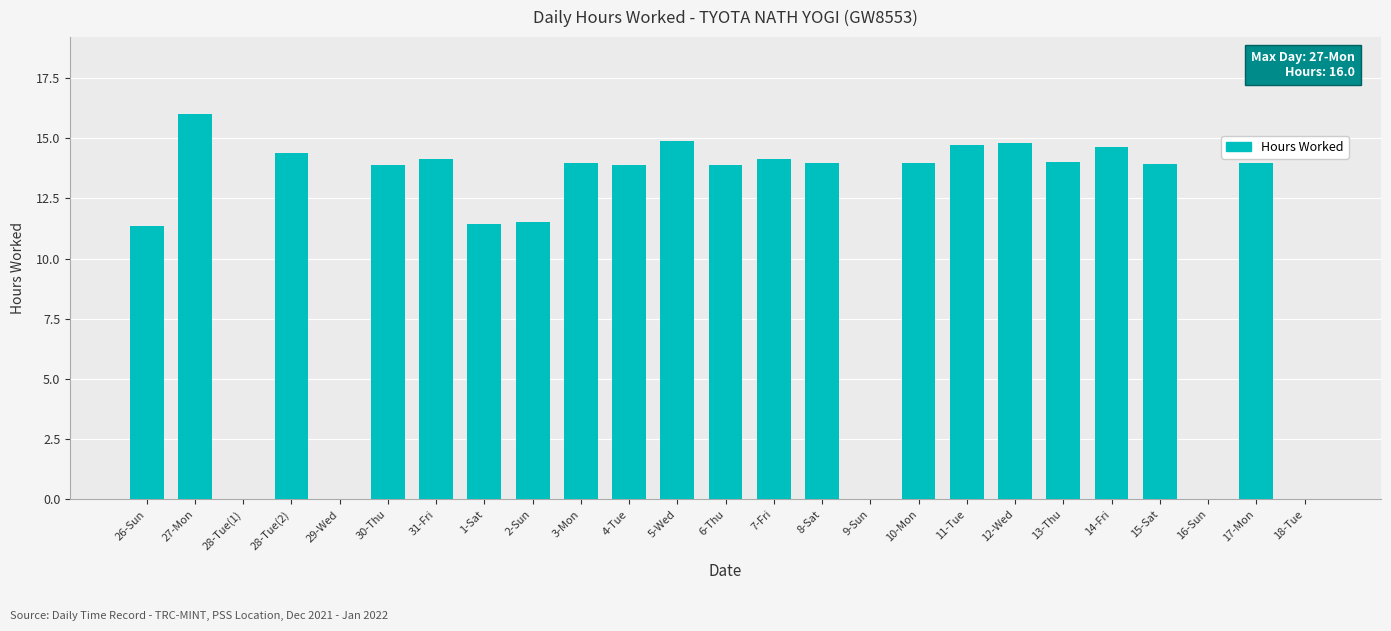

What is the sum of all values?

277.4